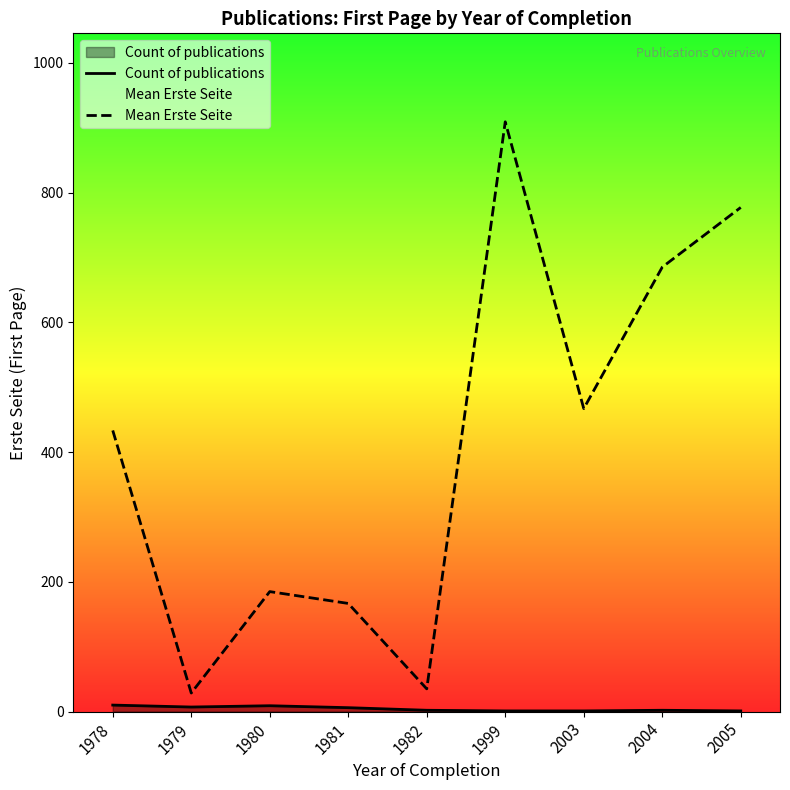

Reading right to left, list all the values displayed in this chart.

Count of publications: 2005=1.0	2004=2.0	2003=1.0	1999=1.0	1982=2.0	1981=6.0	1980=9.0	1979=7.0	1978=10.0
Mean Erste Seite: 2005=777.0	2004=685.0	2003=467.0	1999=909.0	1982=35.0	1981=166.7	1980=184.9	1979=28.6	1978=433.3